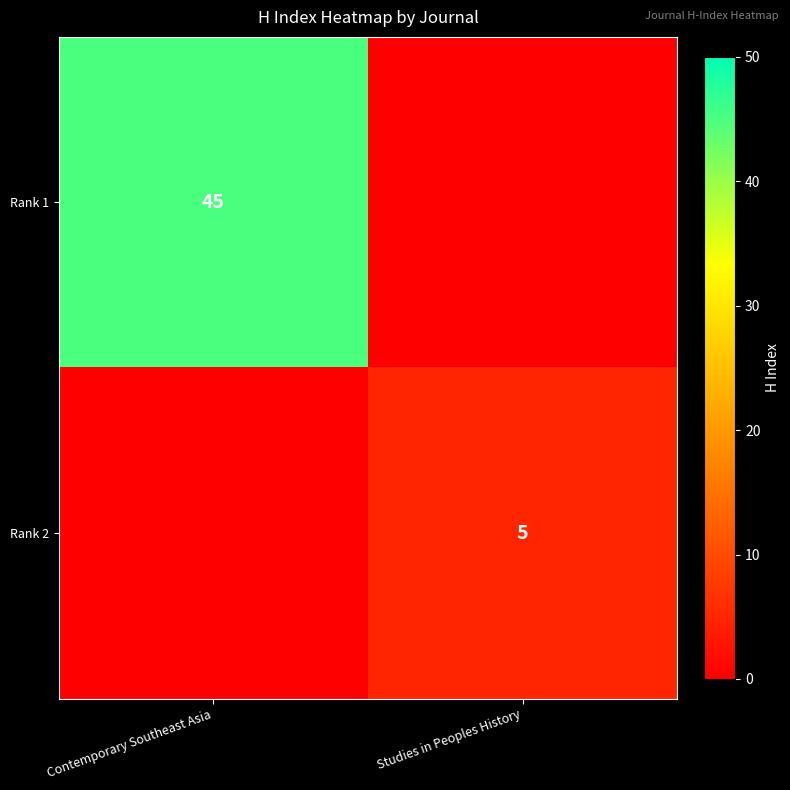

Is it true that Rank 1 equals 74 at Contemporary Southeast Asia?

False